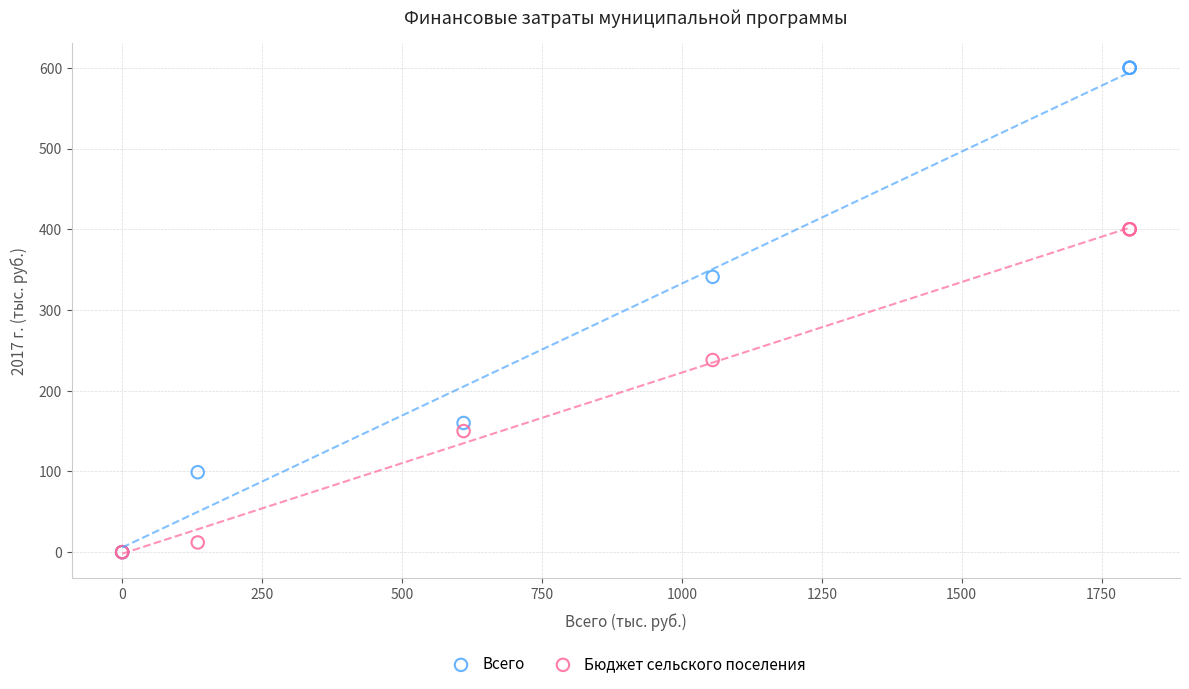

Which series has the largest Y range (max minus min)?

Всего